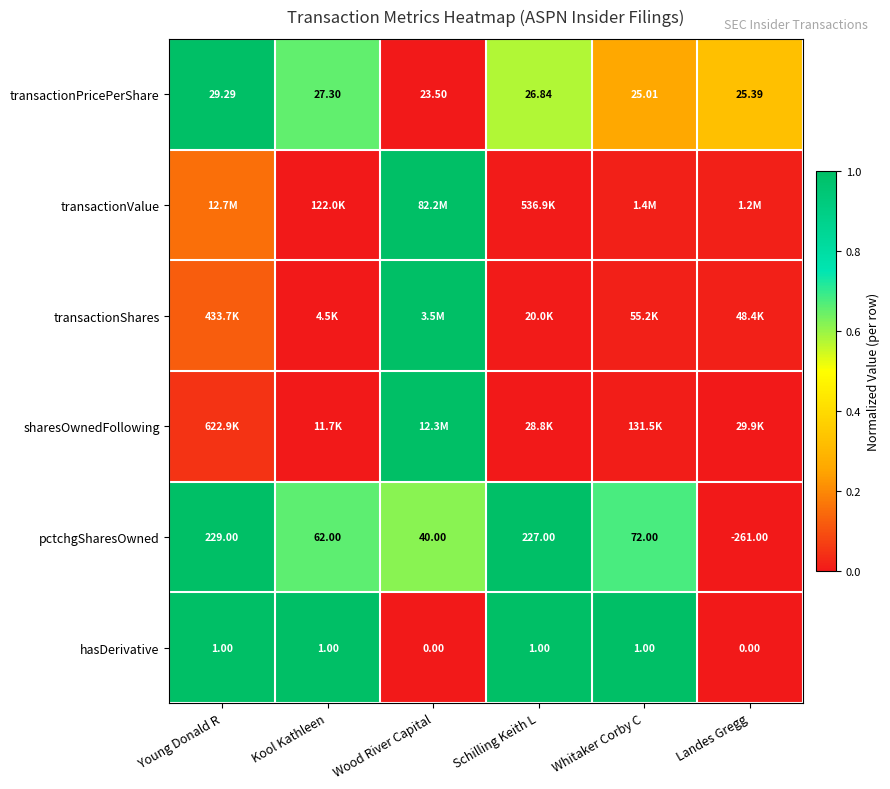

Where does the pctchgSharesOwned series first go above 72?

Young Donald R